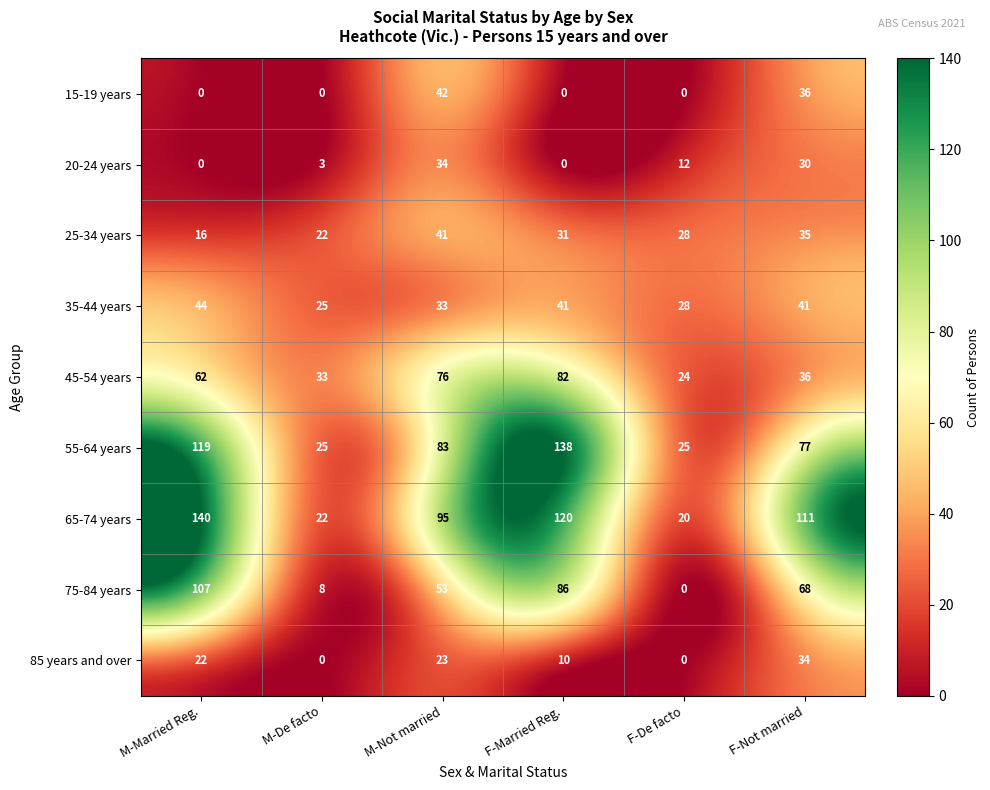

What is the maximum value shown in the chart?

140